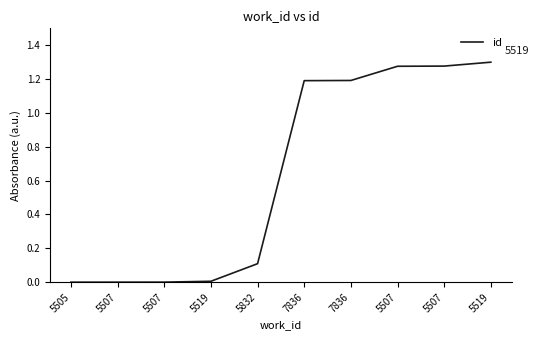

Rank the categories by value from lowest to highest.

5505, 5507, 5507, 5519, 5832, 7836, 7836, 5507, 5507, 5519